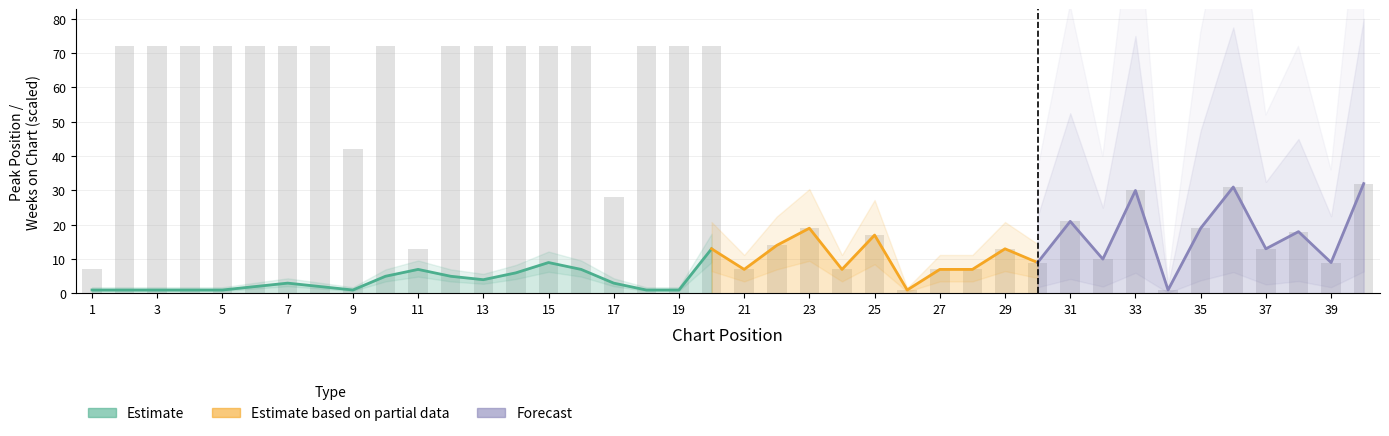

Rank the categories by value from lowest to highest.

1, 2, 3, 4, 5, 9, 18, 19, 6, 8, 7, 17, 13, 10, 12, 14, 11, 16, 15, 20